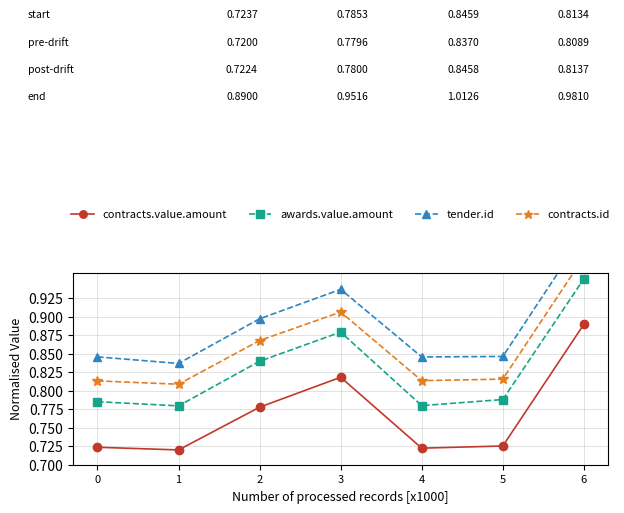

Rank the series by their average value, from lowest to highest.

contracts.value.amount, awards.value.amount, contracts.id, tender.id